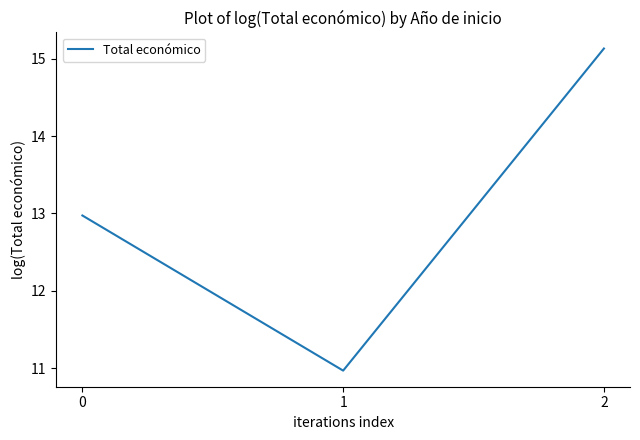

List the labels in order of value, smallest first.

1, 0, 2